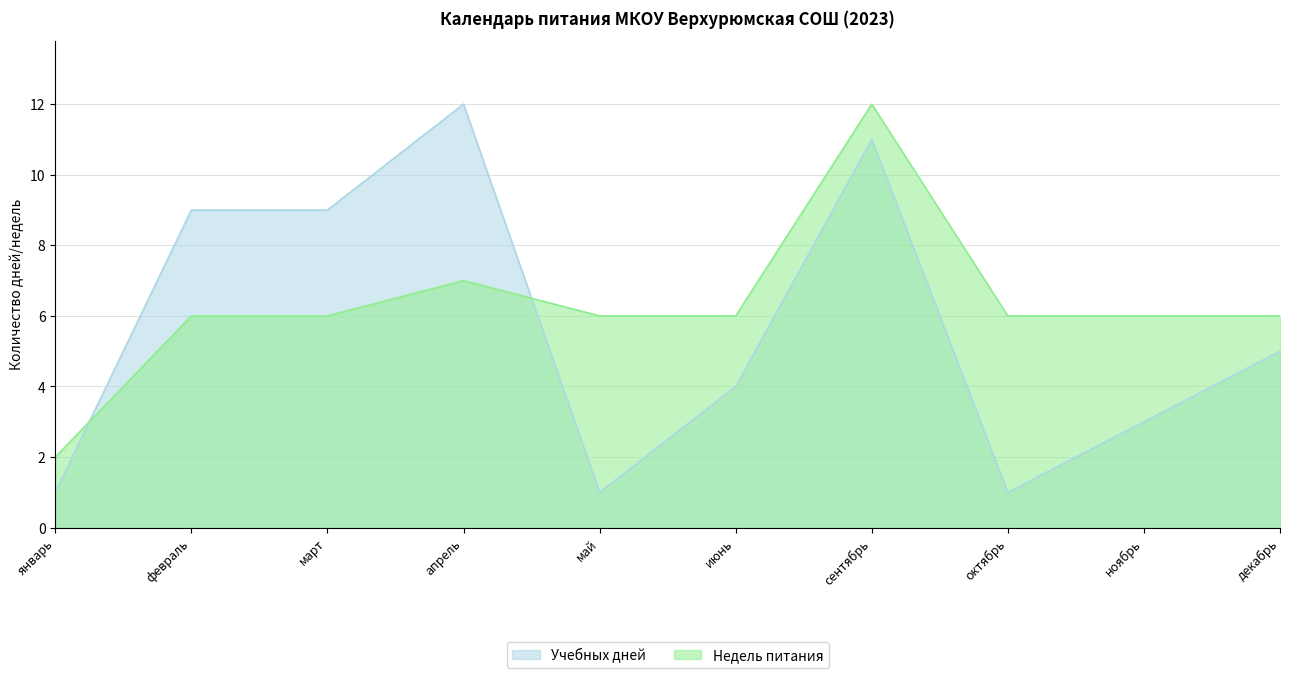

Which series has the largest total across all categories?

Недель питания